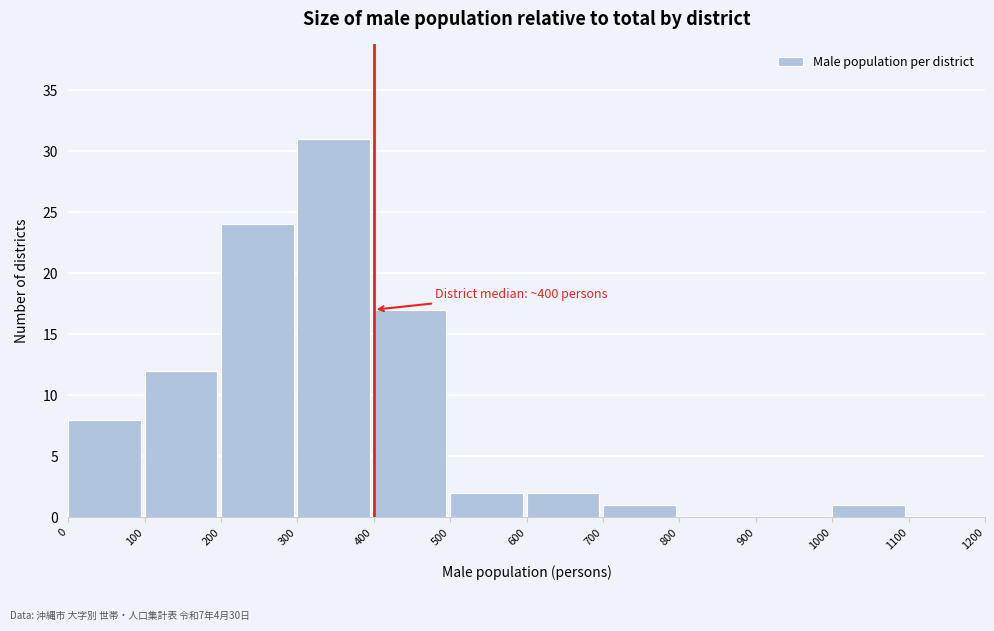

Which range on the x-axis has the tallest bar?

300 to 400